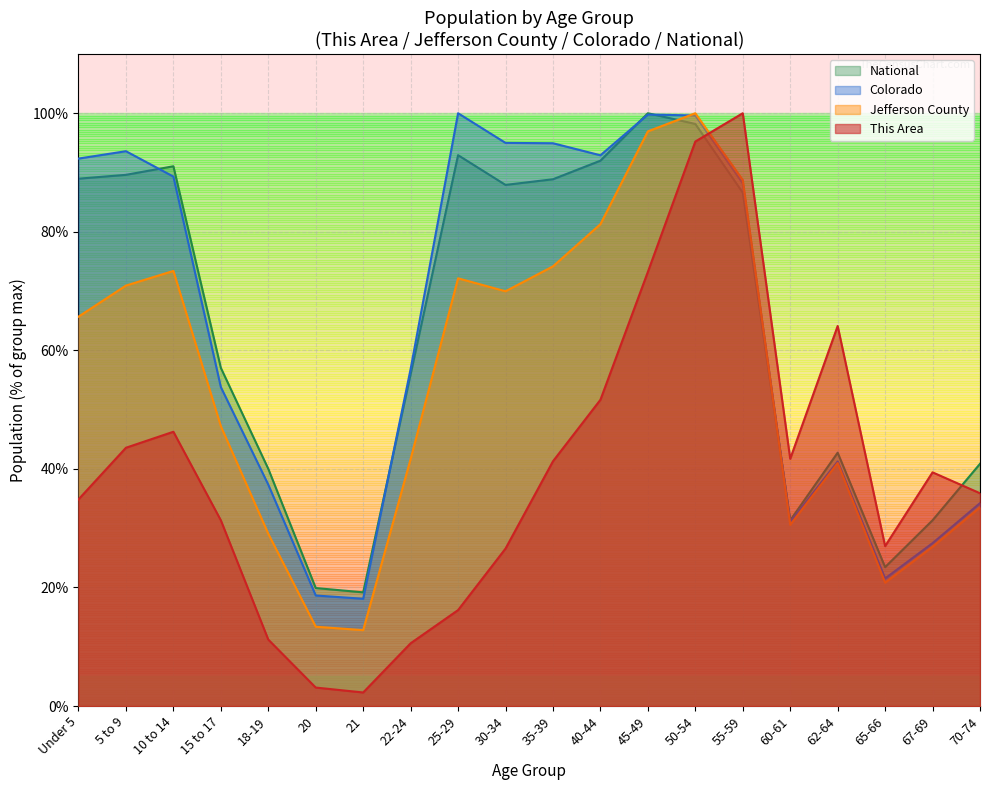

Which series changed the most between 55-59 and 67-69?

Jefferson County